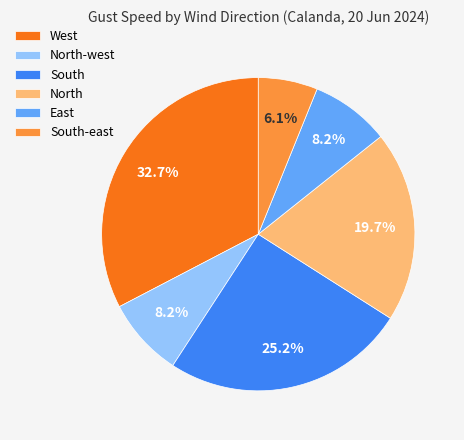

Is there any slice that represents more than half of the pie?

No